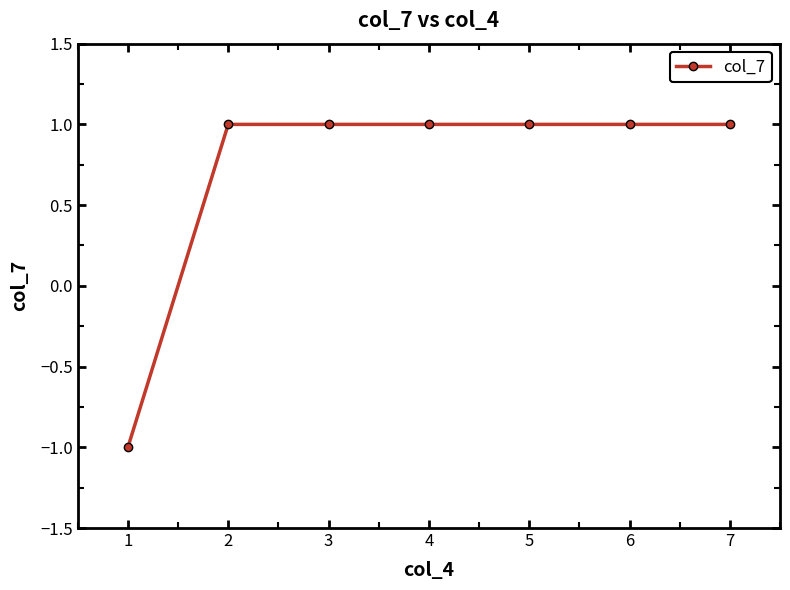

How many positive values are there?

6